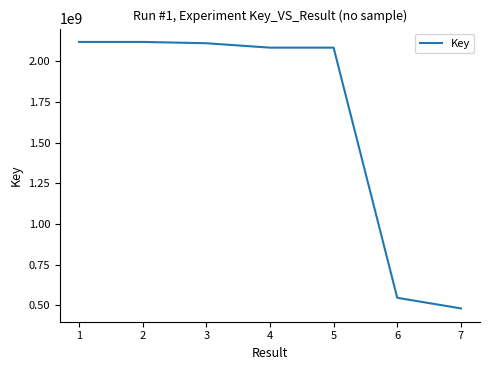

What is the approximate value at 3, to the nearest 100?

2111817300